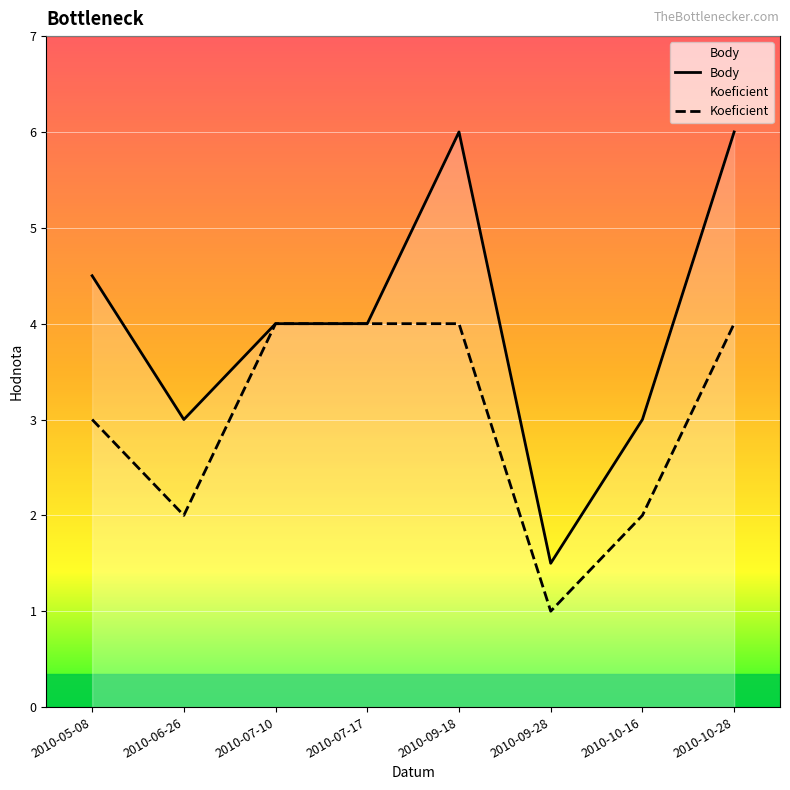

Which series has the largest range (max minus min)?

Body